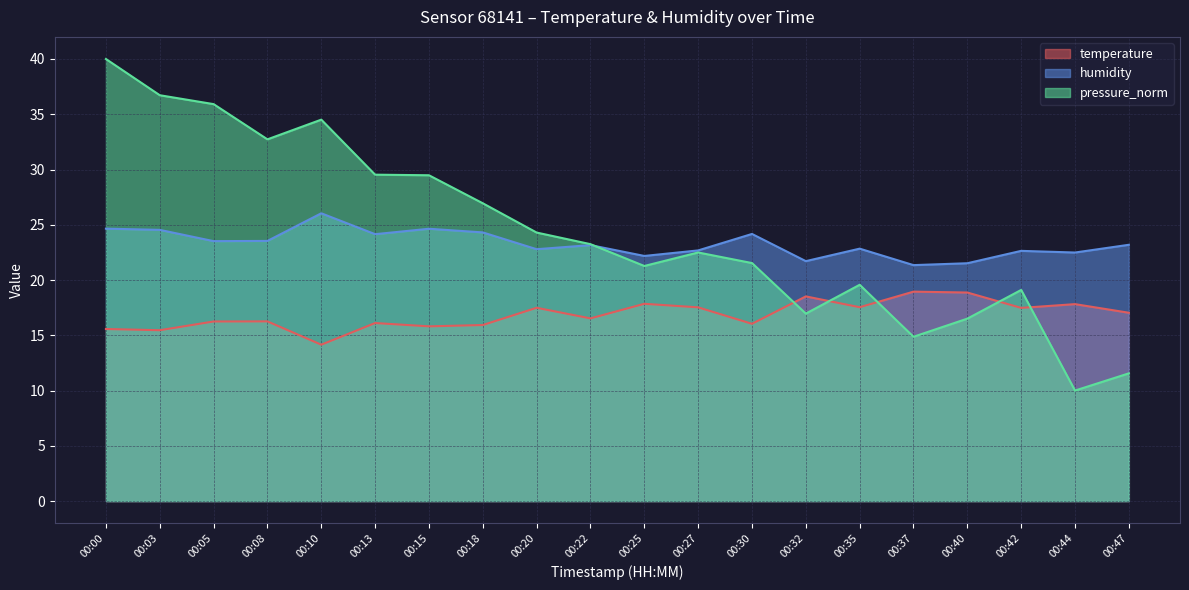

In humidity, how many points are higher than both neighbors (excluding endpoints)?

6